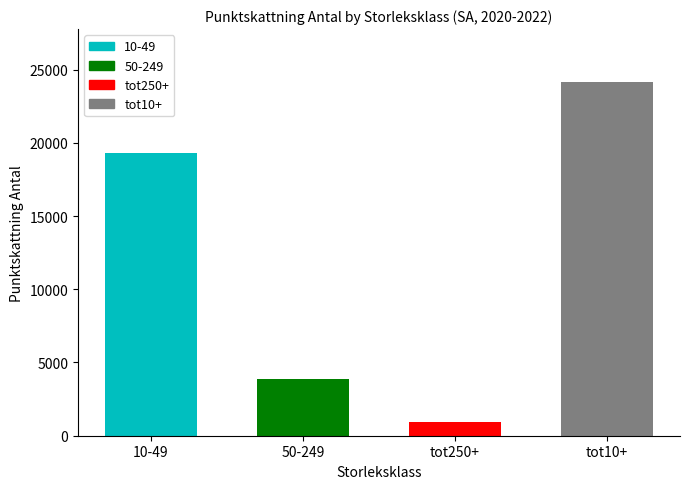

List the labels in order of value, largest first.

tot10+, 10-49, 50-249, tot250+